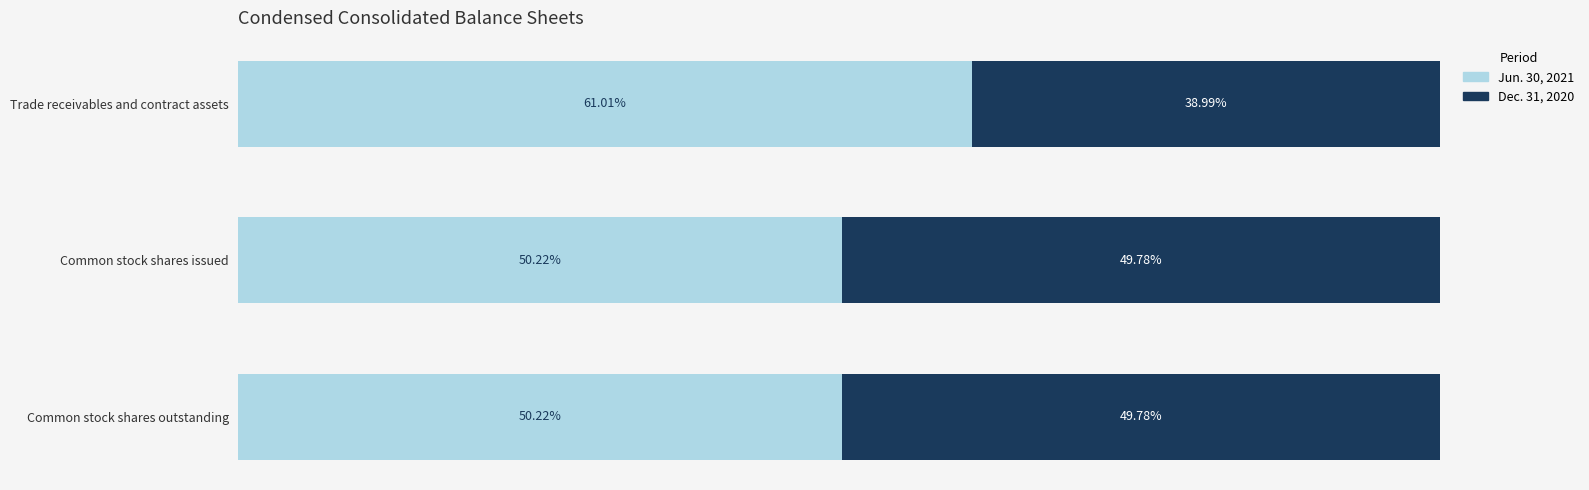

At which label does Jun. 30, 2021 reach its peak?

Trade receivables and contract assets